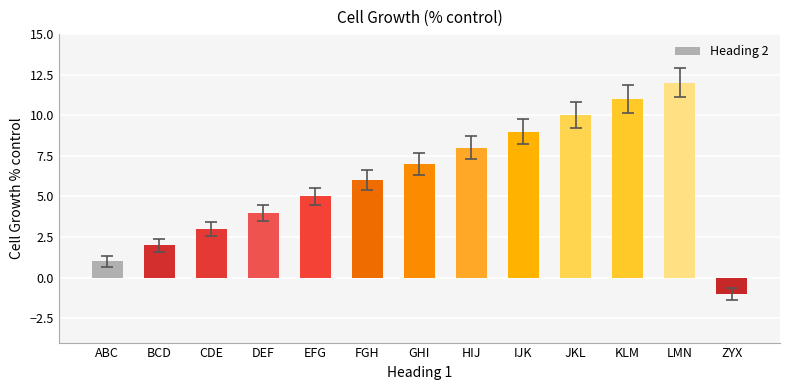

Reading right to left, transcribe all the data shown in this chart.

-1	12	11	10	9	8	7	6	5	4	3	2	1